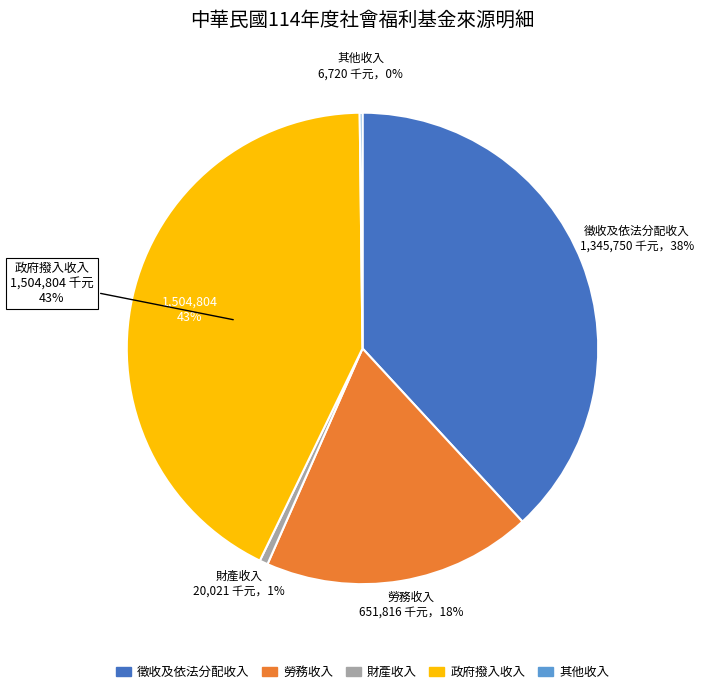

Which slice is the smallest?

其他收入